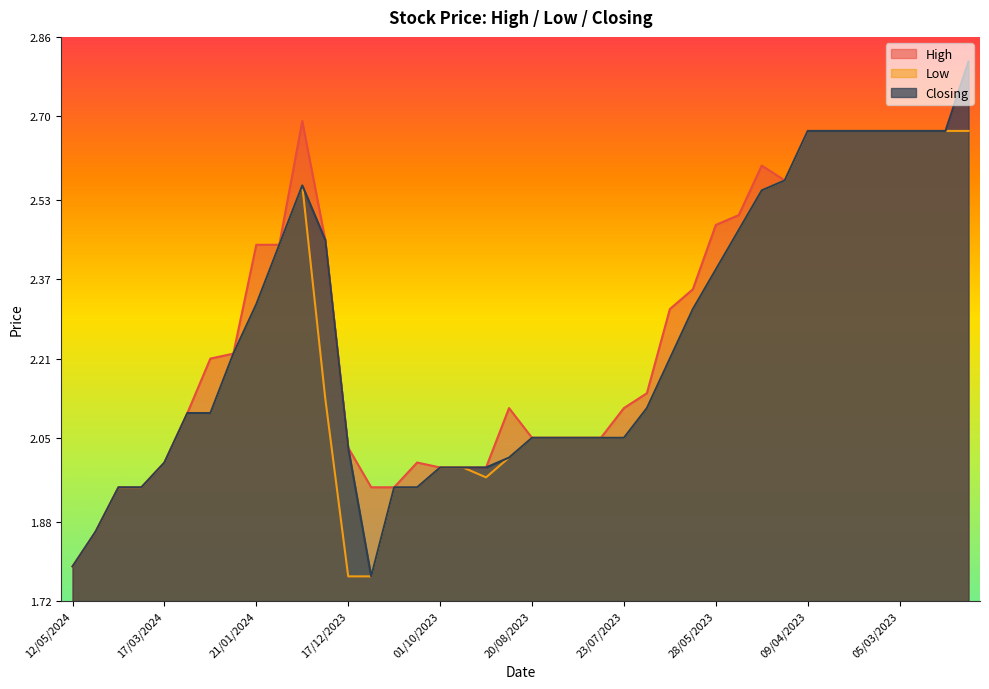

Where is Low nearest to the value 2?

17/03/2024